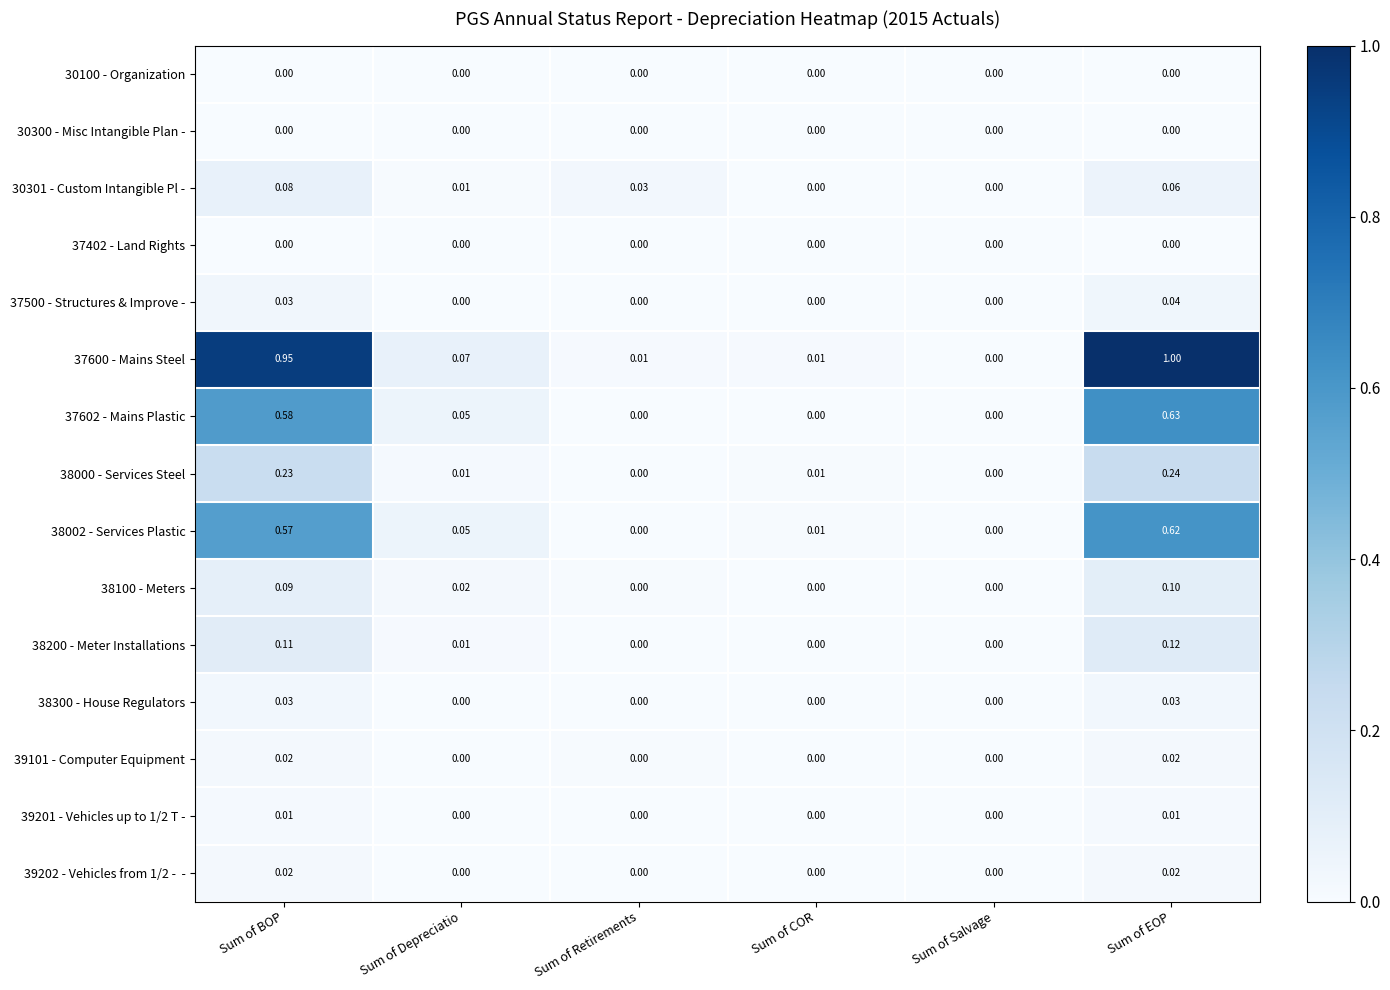

Count the number of data series in this chart.

15